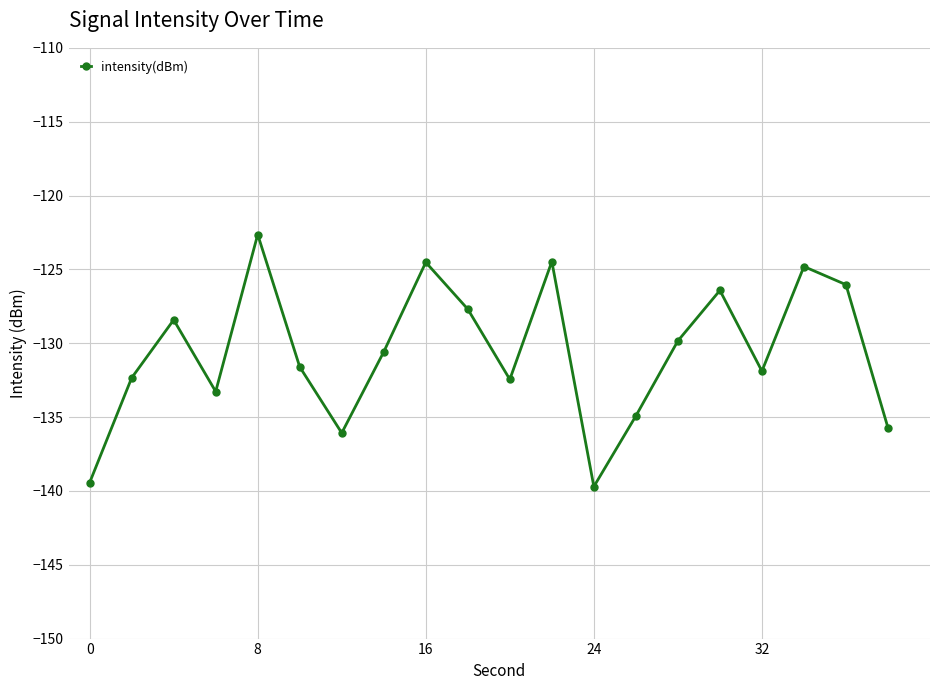

What is the value of the 5th point from the left?

-122.6